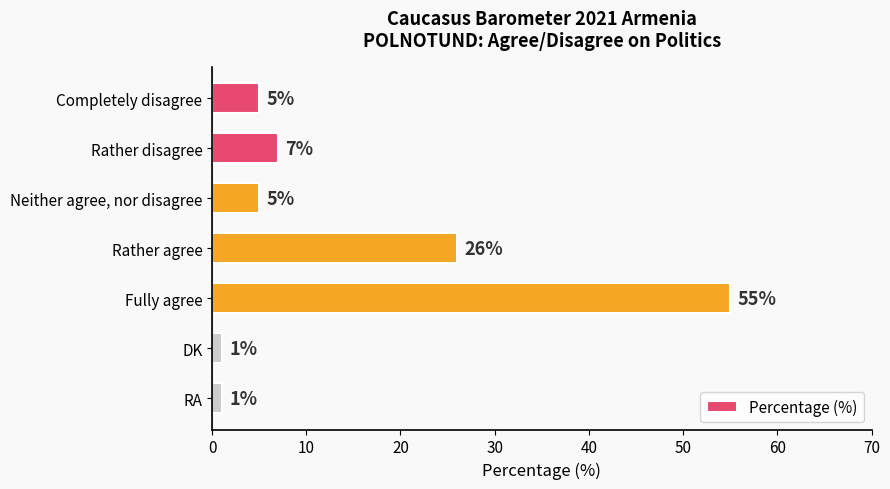

At which label is the value closest to 28?

Rather agree